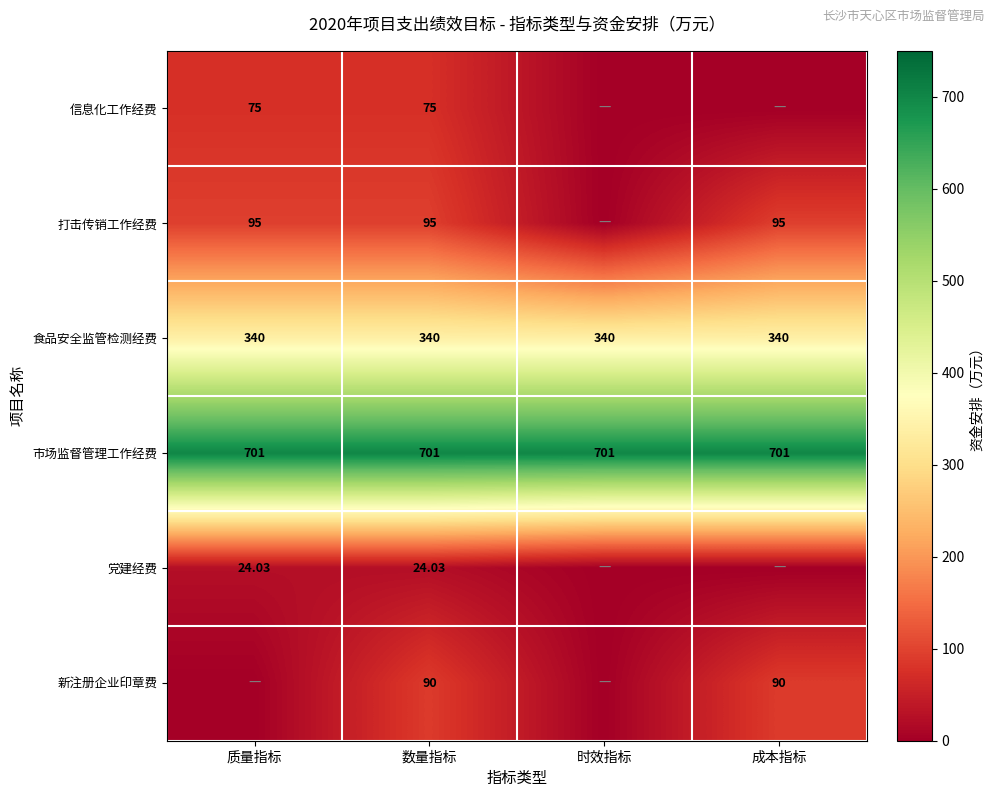

At how many categories does at least one series exceed 69?

4